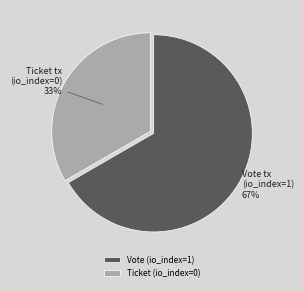

To the nearest percent, what percentage of the pie is Vote (io_index=1)?

67%